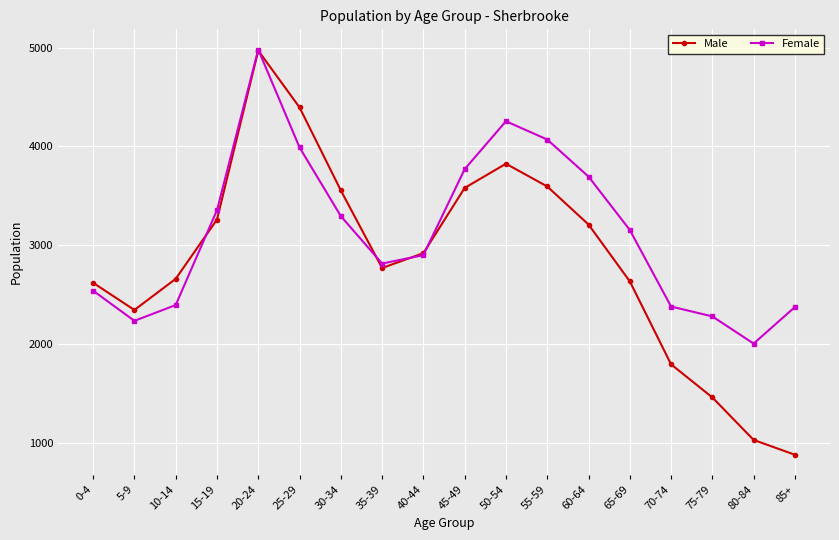

At which category is the sum across all series the highest?

20-24